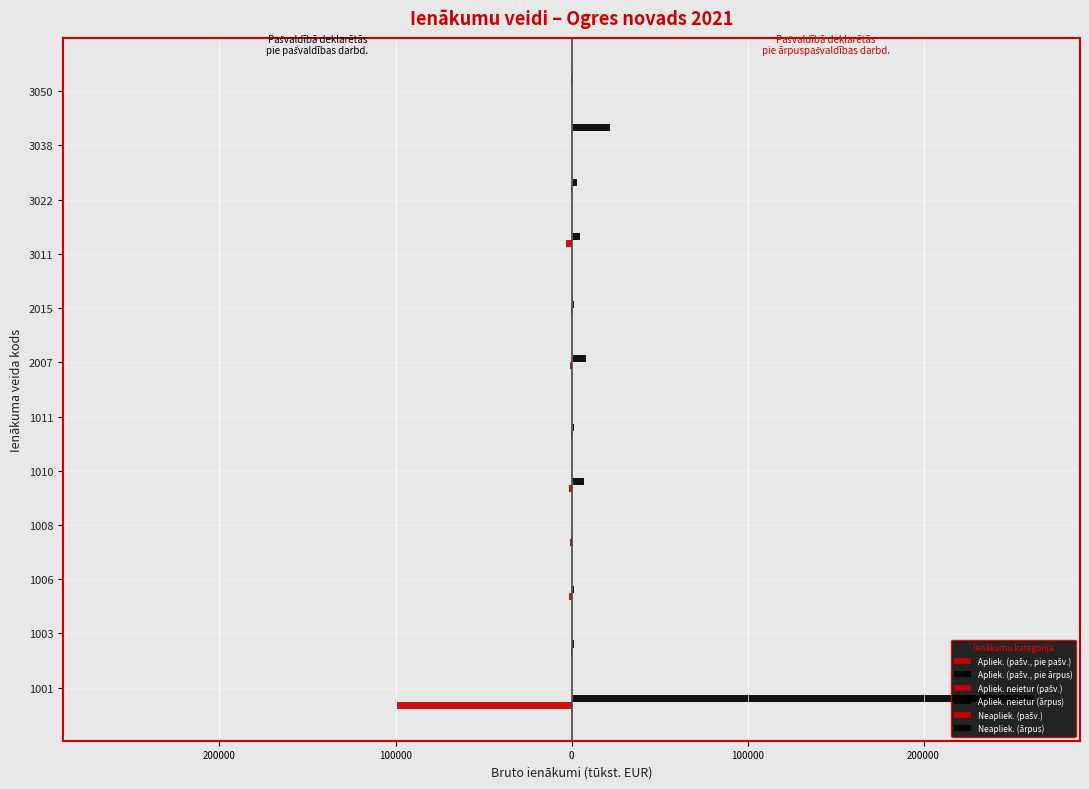

How many series are shown in this chart?

6